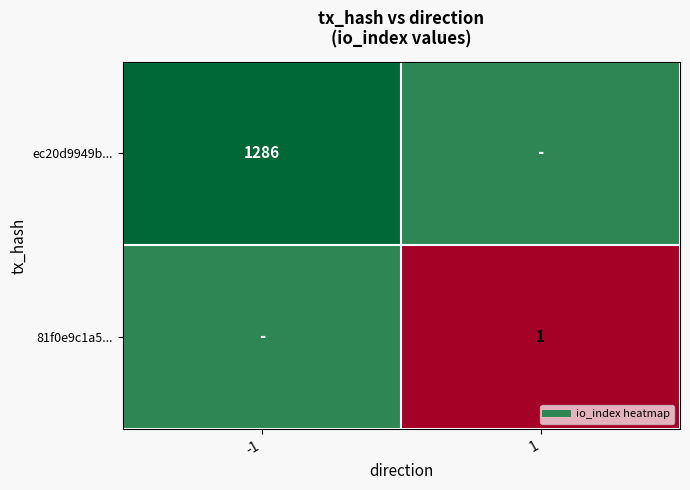

At which label does 81f0e9c1a5... reach its peak?

-1